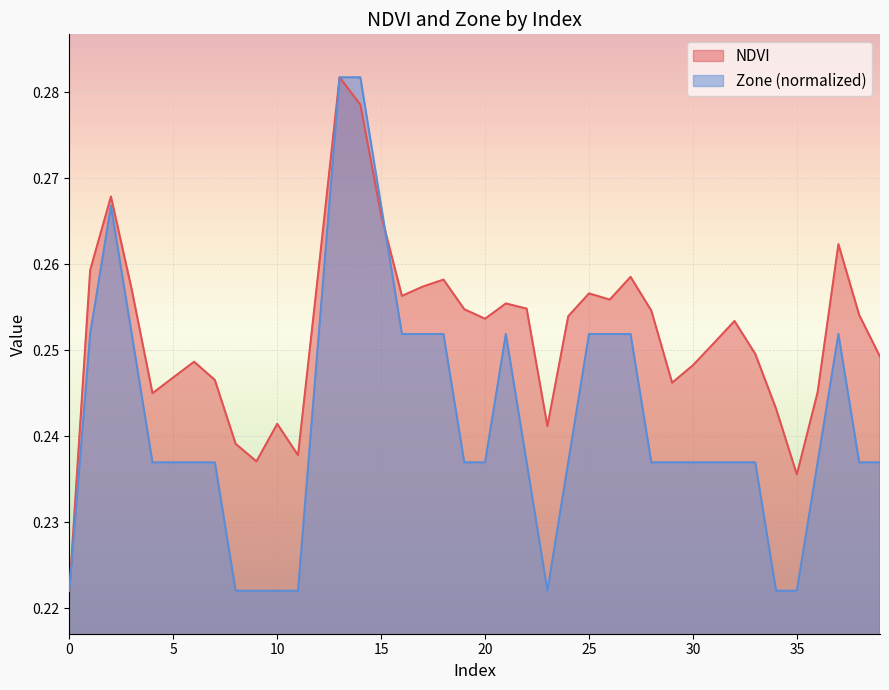

After their last crossing, which series has the higher values: Zone or NDVI?

NDVI